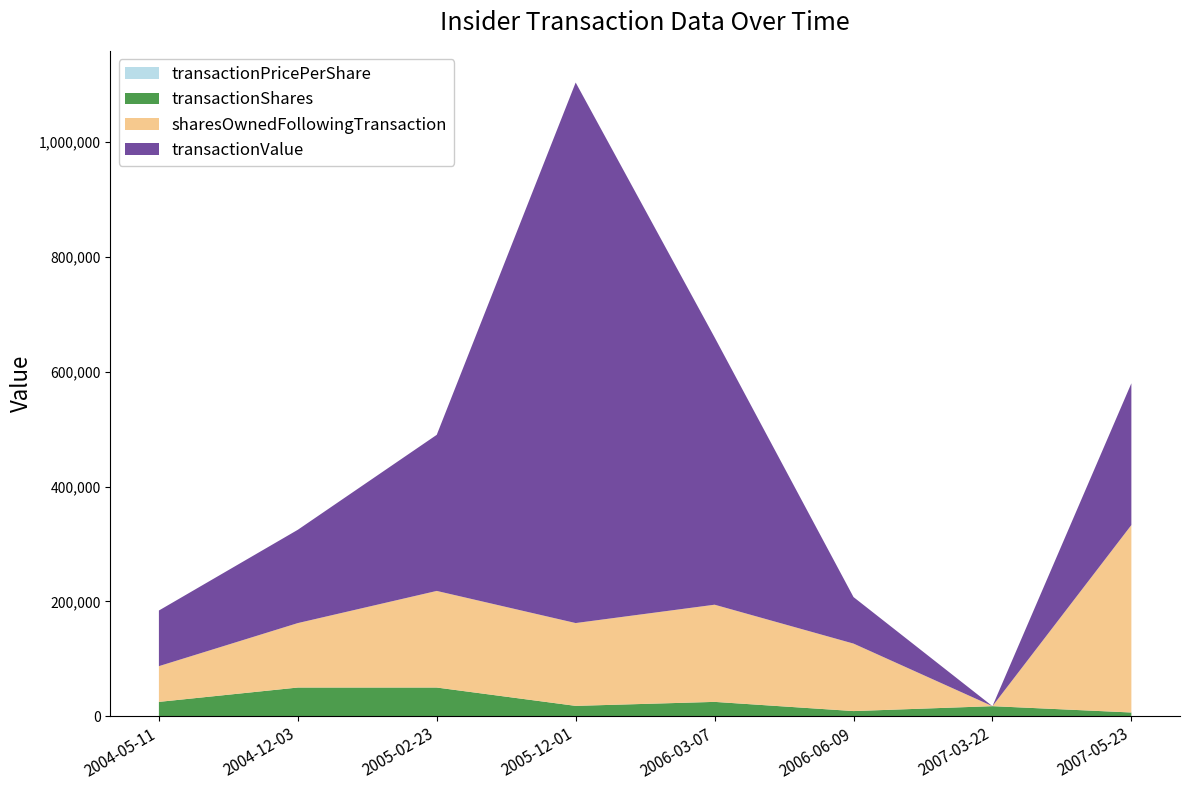

At which label is transactionPricePerShare closest to 26?

2006-03-07